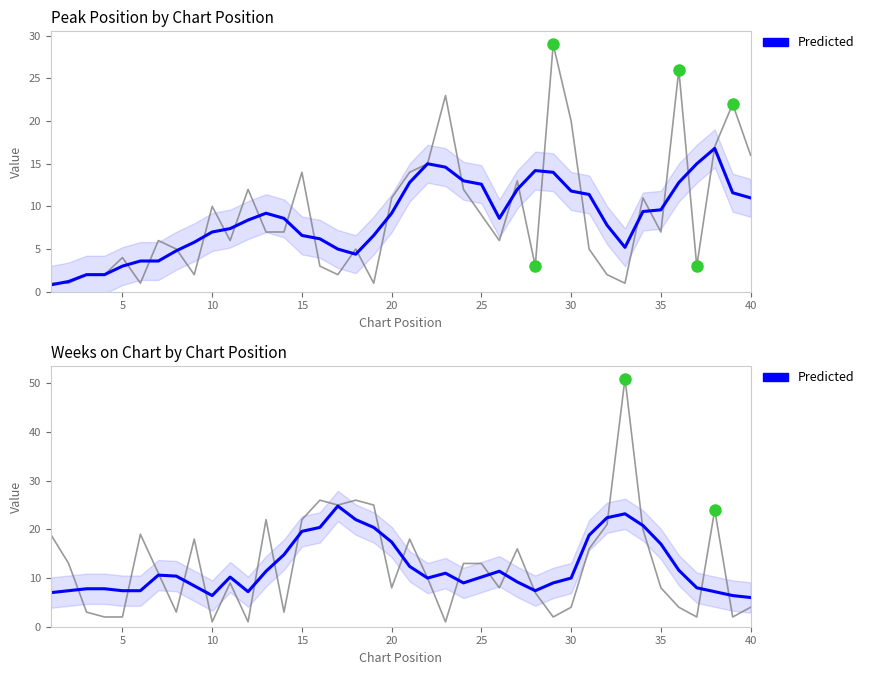

What is the value of the Predicted point at the 6th from the left?

7.4